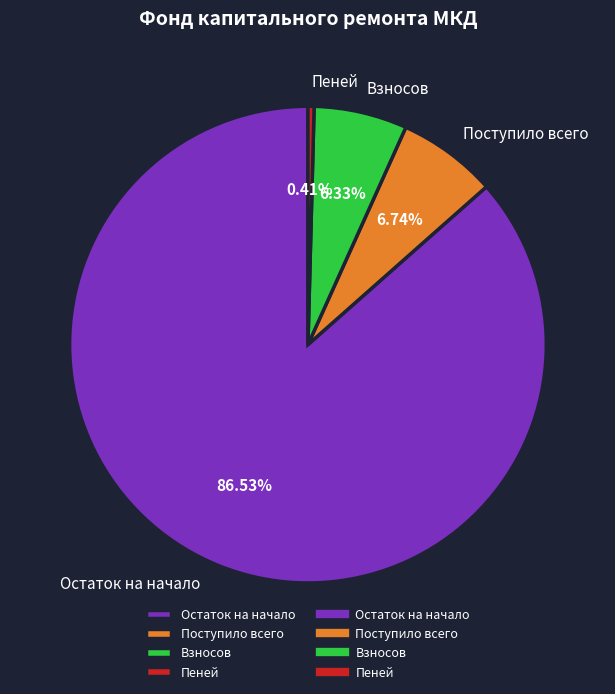

Combined, do Взносов and Остаток на начало account for over 50%?

Yes